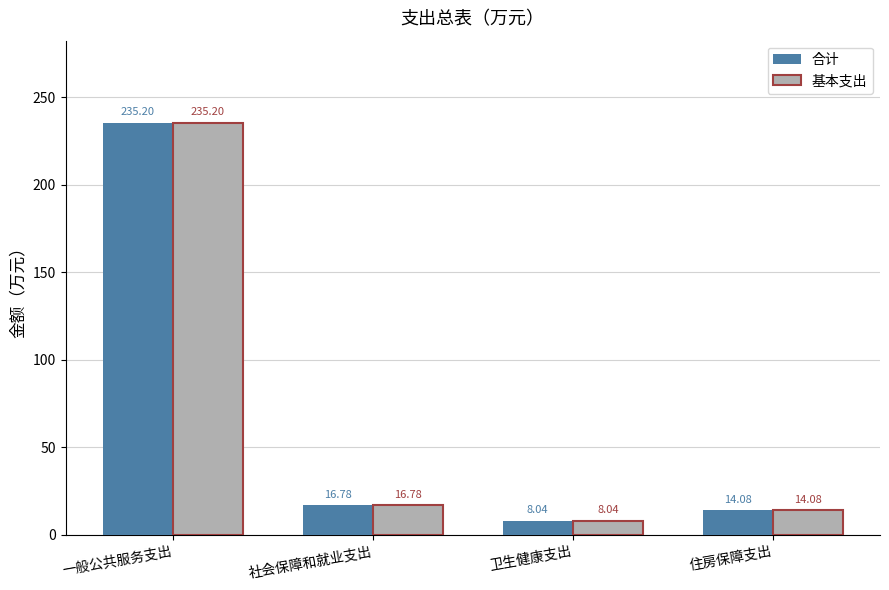

The value of 基本支出 at 一般公共服务支出 is 314.3. True or false?

False